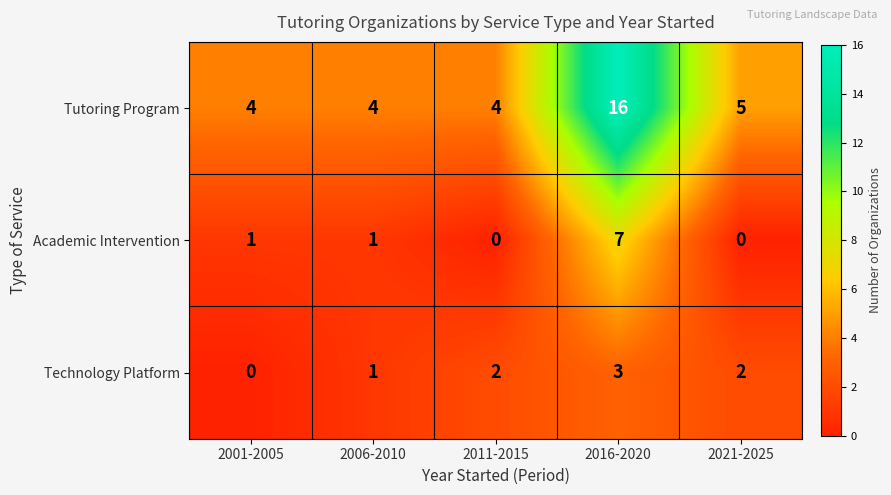

How many distinct data groups are displayed?

3